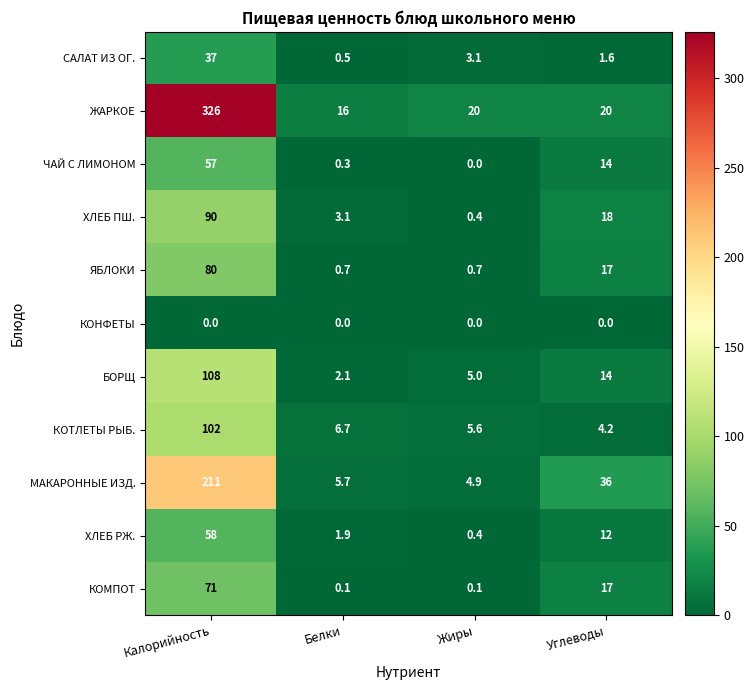

What is the average value of the БОРЩ series?

32.3